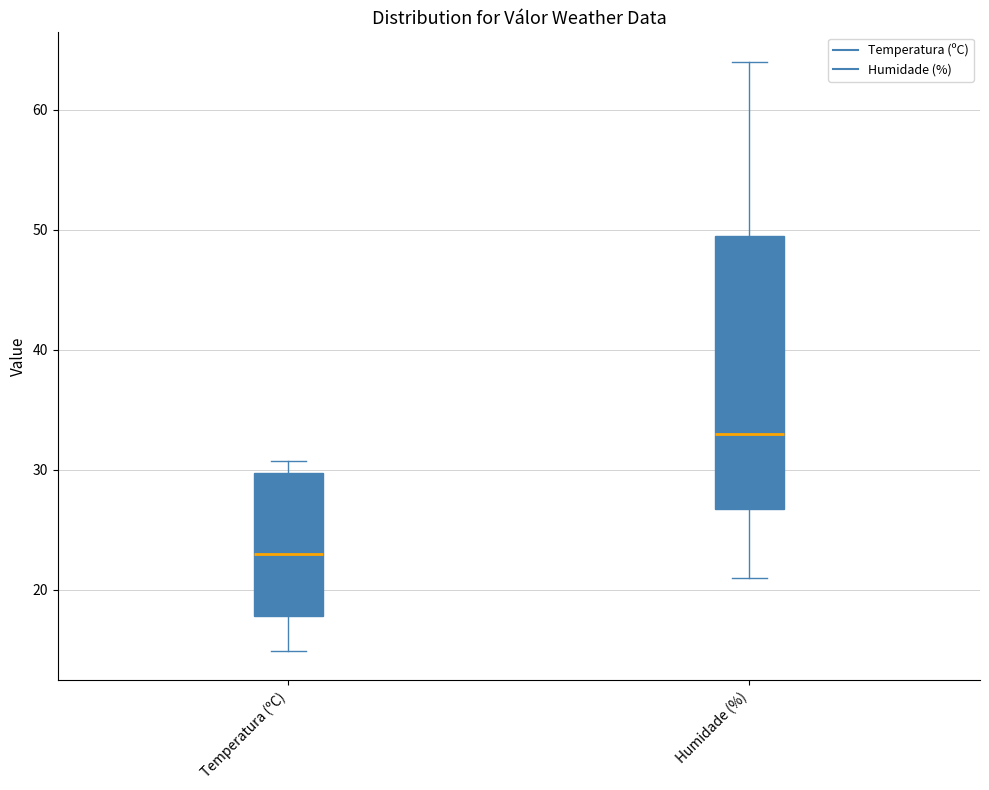

Which box is the tallest, from its lower edge to its upper edge?

Humidade (%)